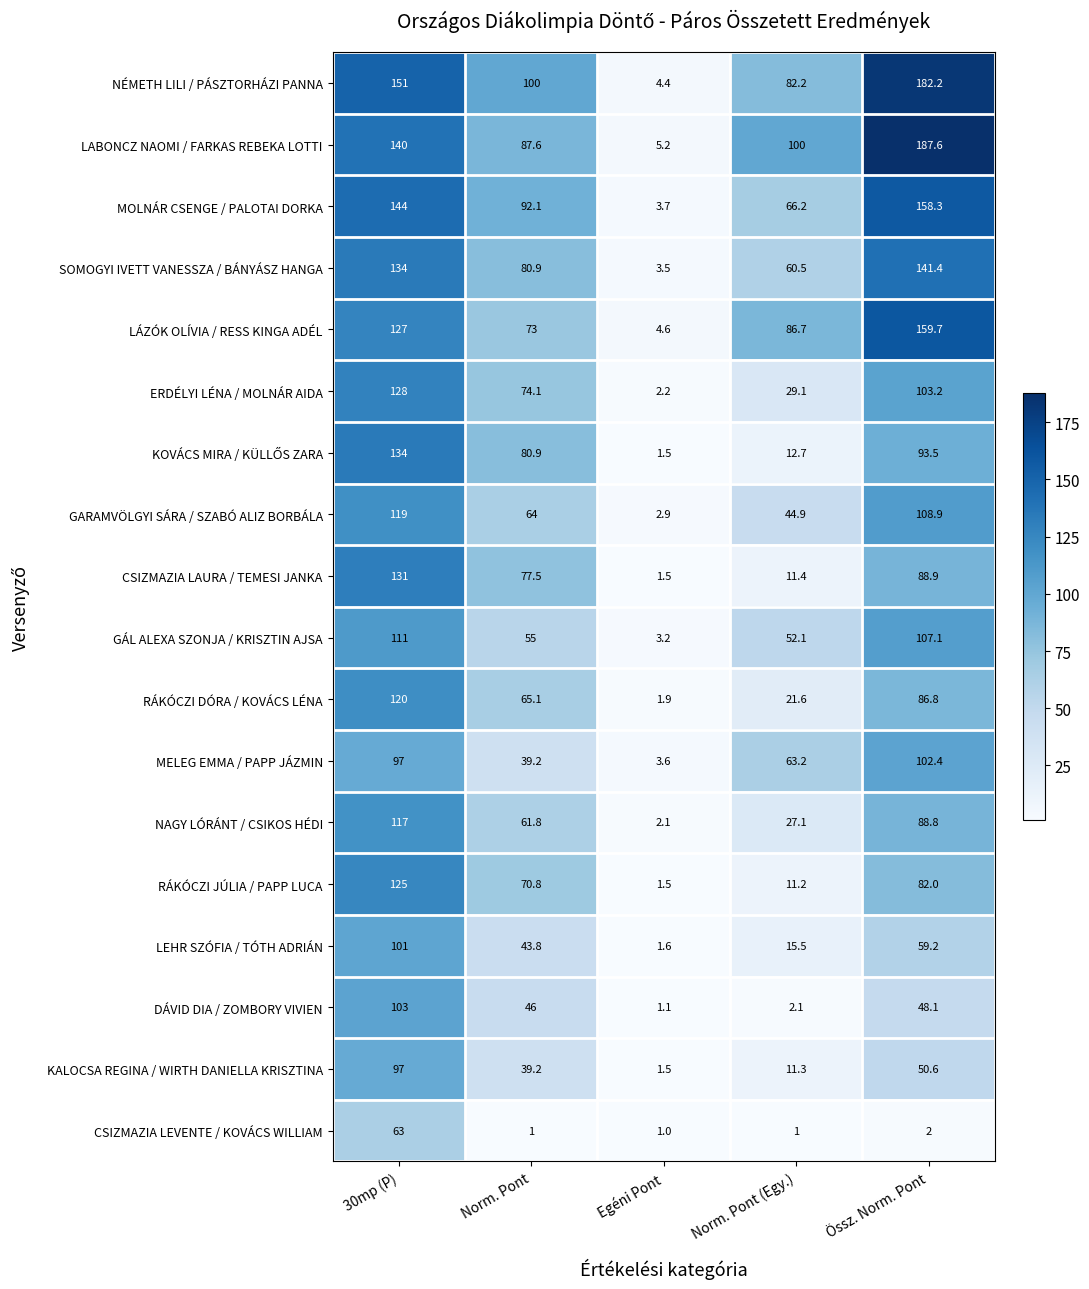

What is the highest value of the NÉMETH LILI / PÁSZTORHÁZI PANNA series?

182.2